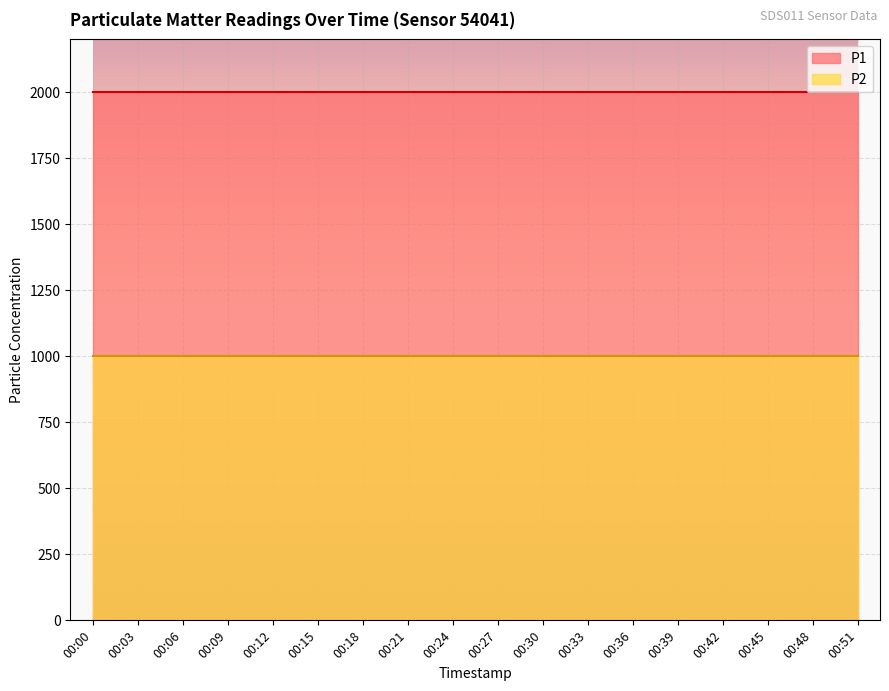

True or false: P1 and P2 cross at least once.

False